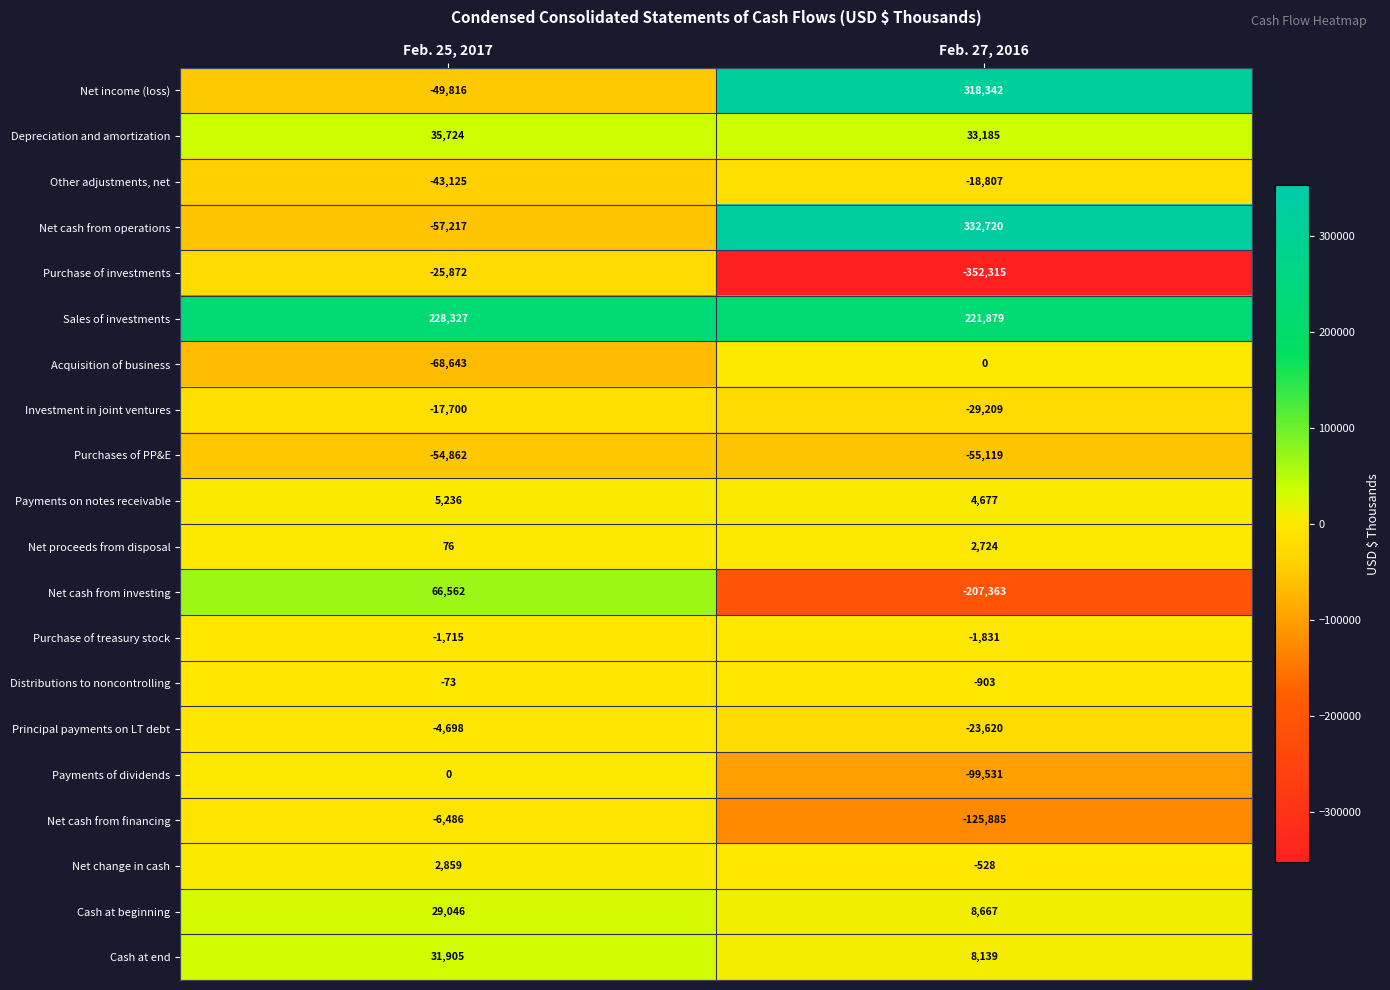

Read the Cash at beginning value at Feb. 27, 2016.

8667